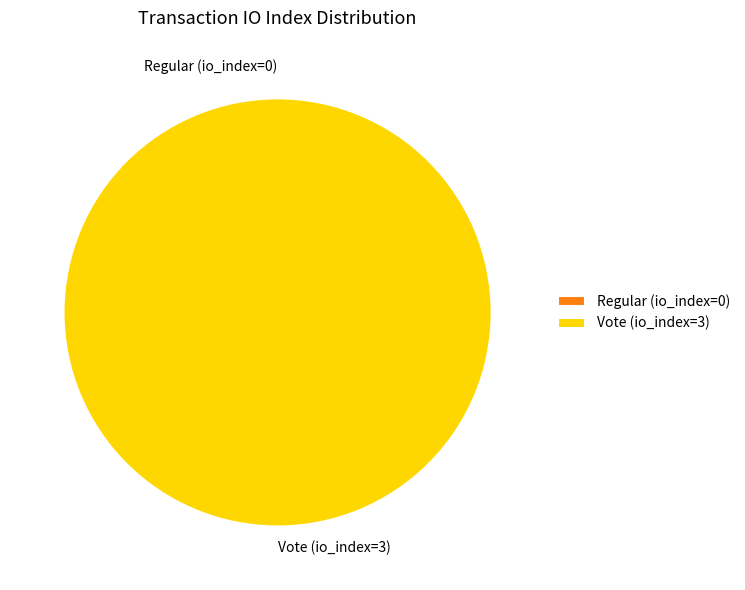

To the nearest percent, what is the difference between the largest and smallest slice percentages?

100%